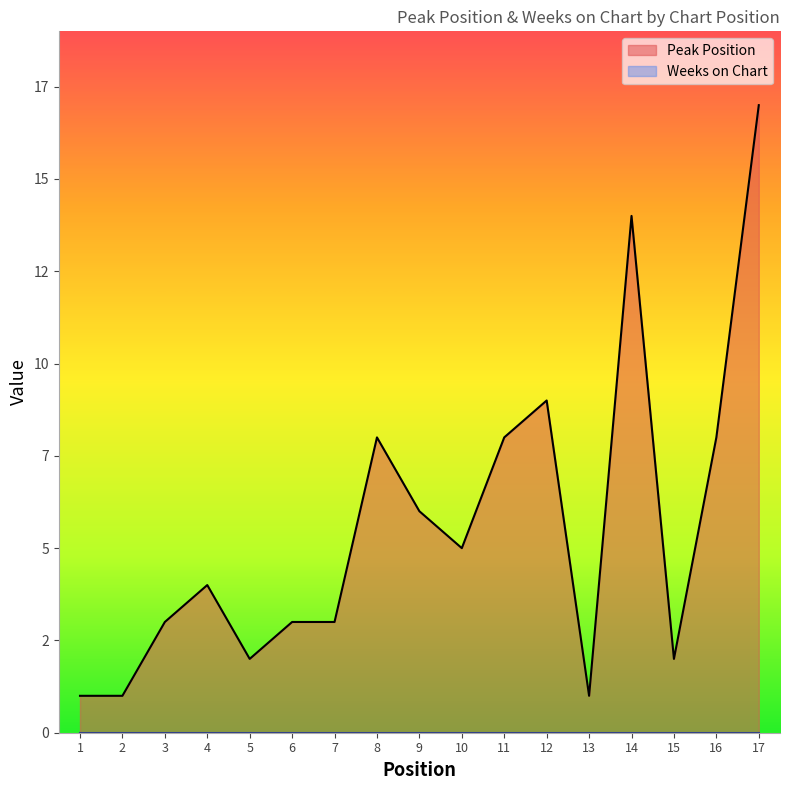

What is the change in value from 13 to 14?

+13